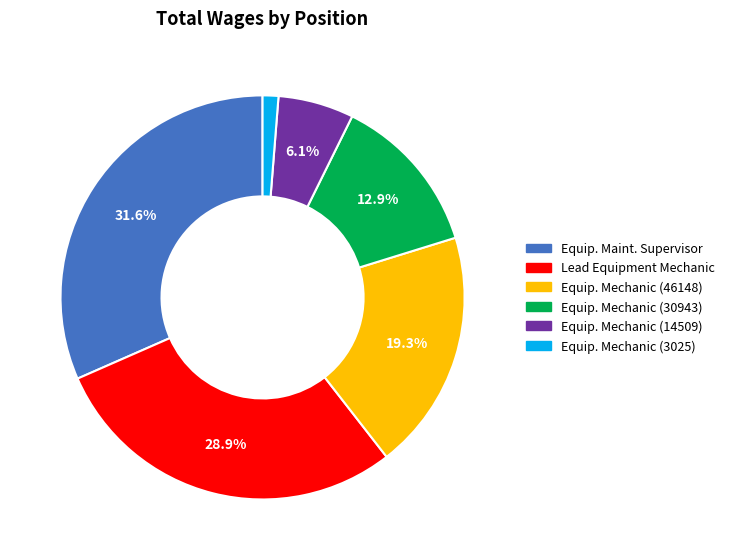

Count the number of slices in the pie.

6